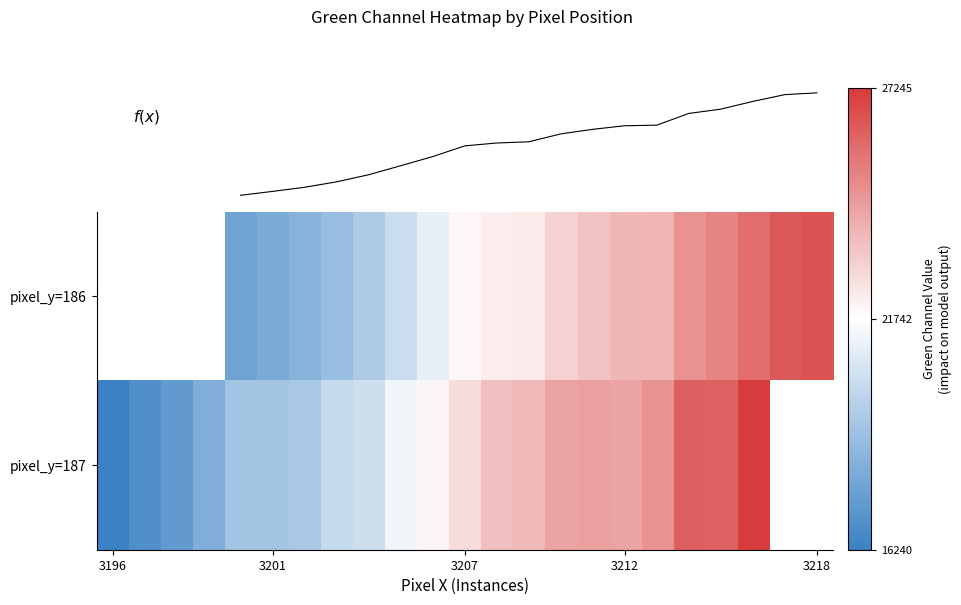

At which category does the chart reach its peak across all series?

20